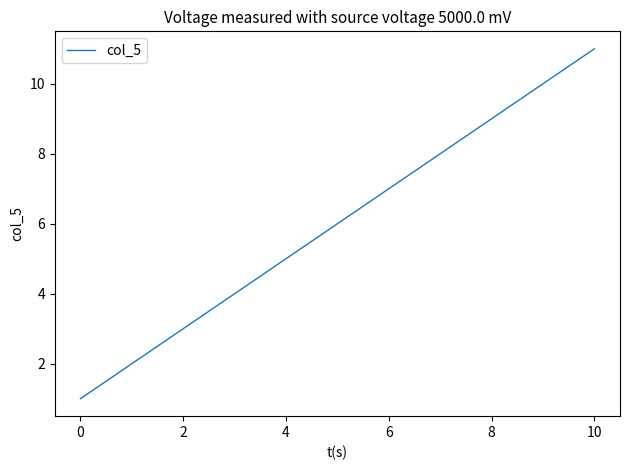

What is the difference between the maximum and minimum values?

10